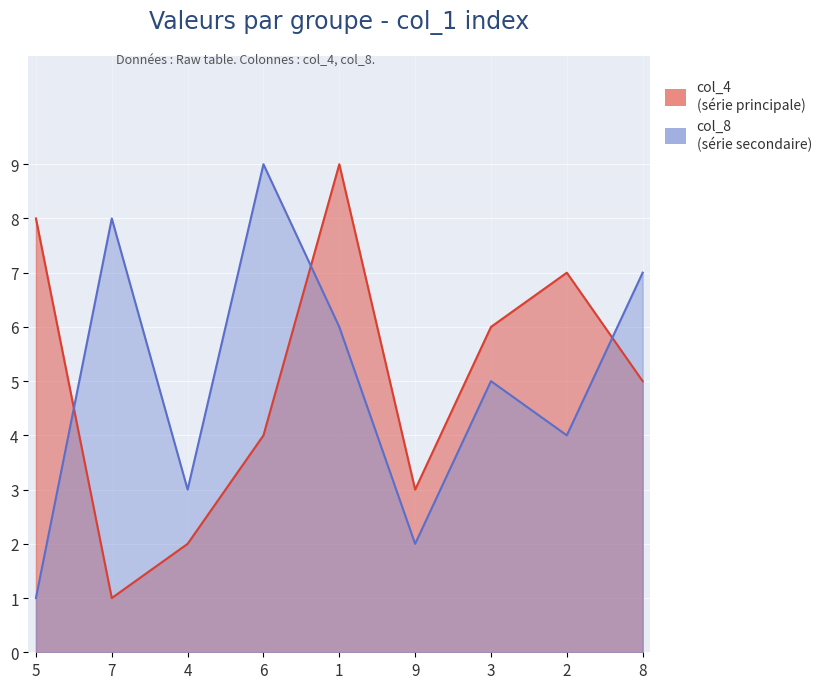

The value of col_4 at 8 is 5. True or false?

True